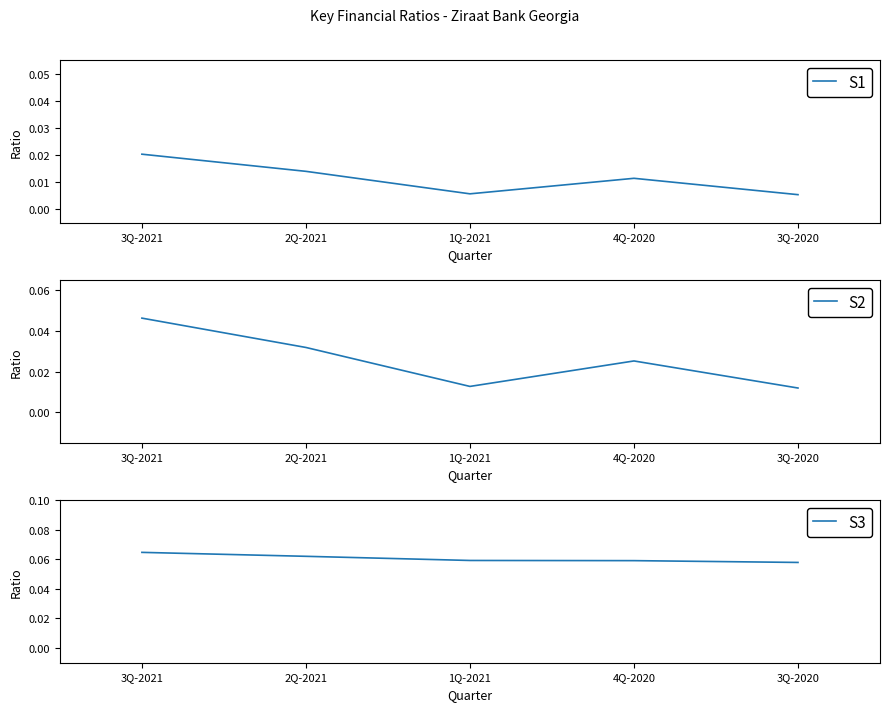

What is the label of the 3rd point from the left?

1Q-2021